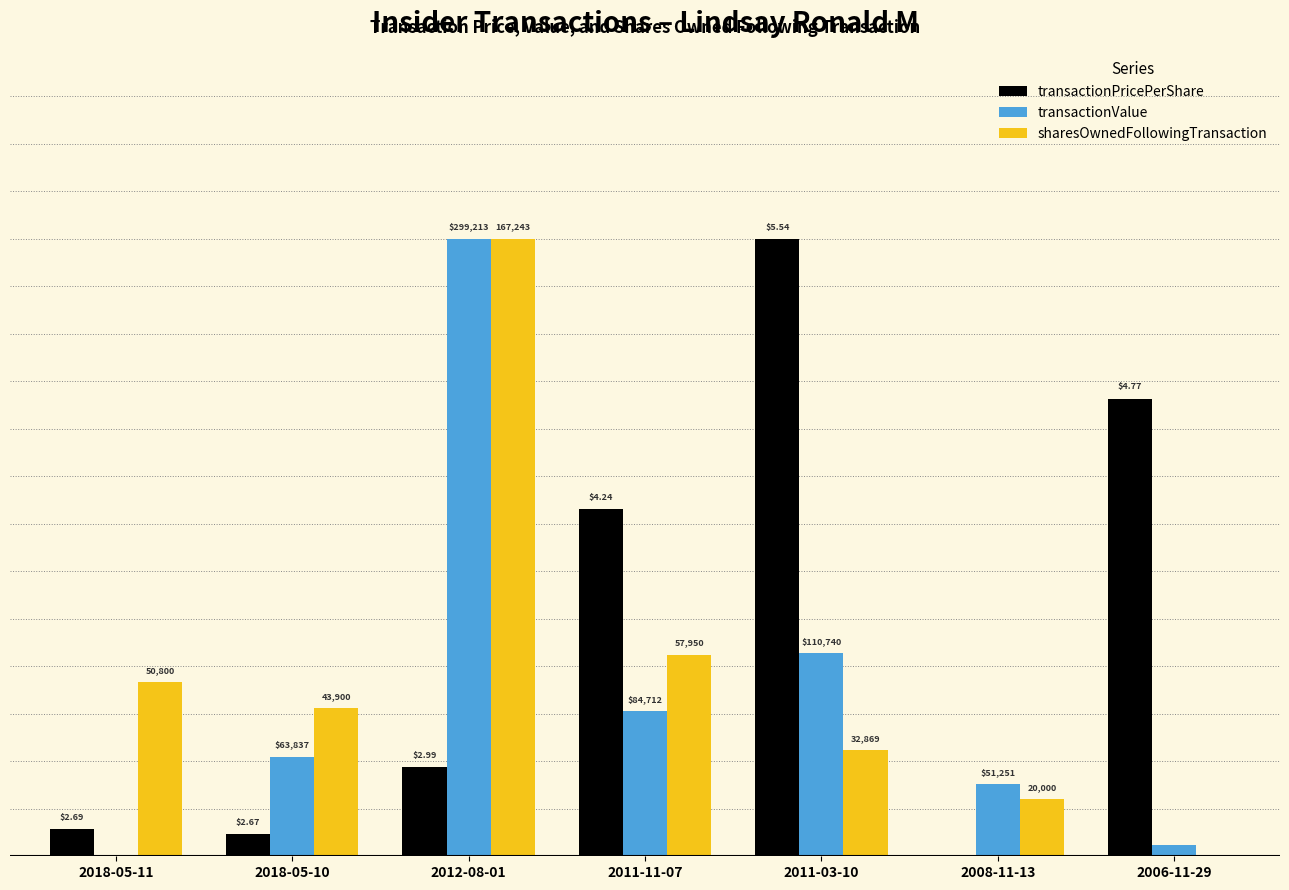

What is the average value of the sharesOwnedFollowingTransaction series?

3.9